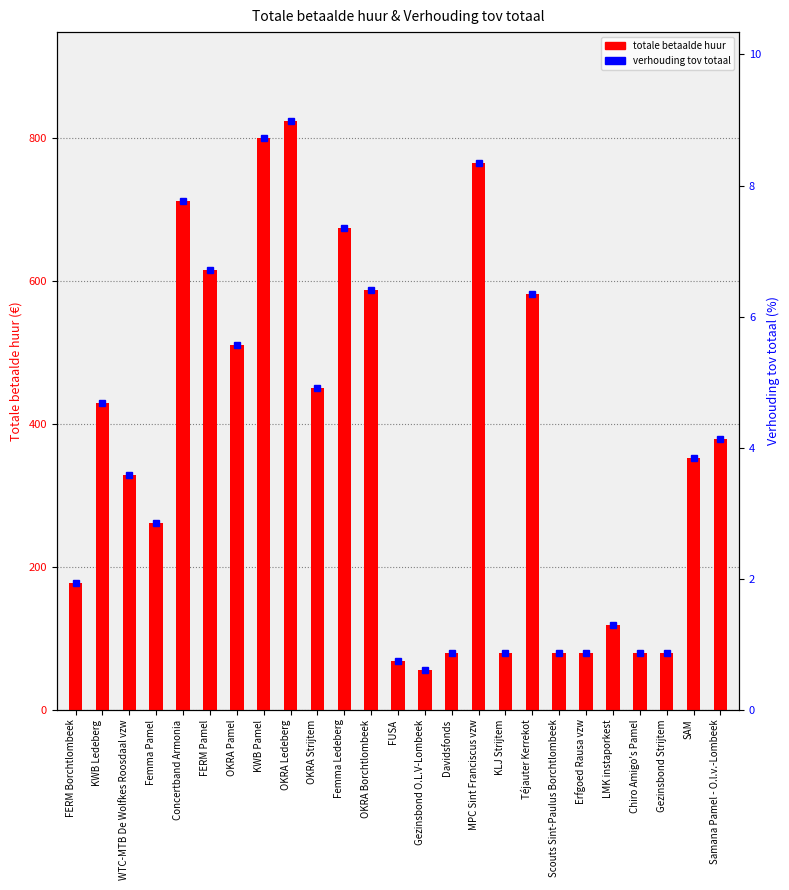

What is the label of the 15th bar from the right?

Femma Ledeberg